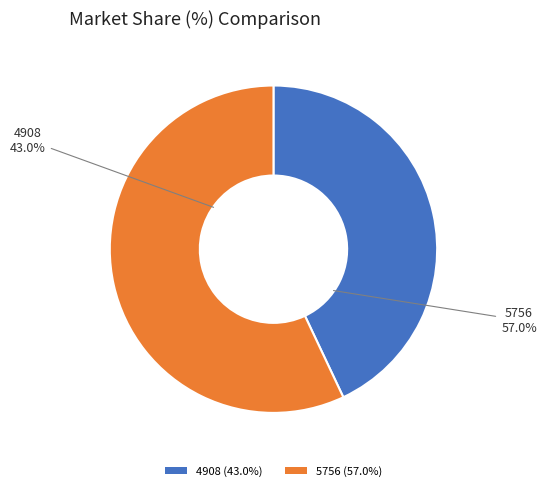

Do 5756 and 4908 together represent more than half of the pie?

Yes